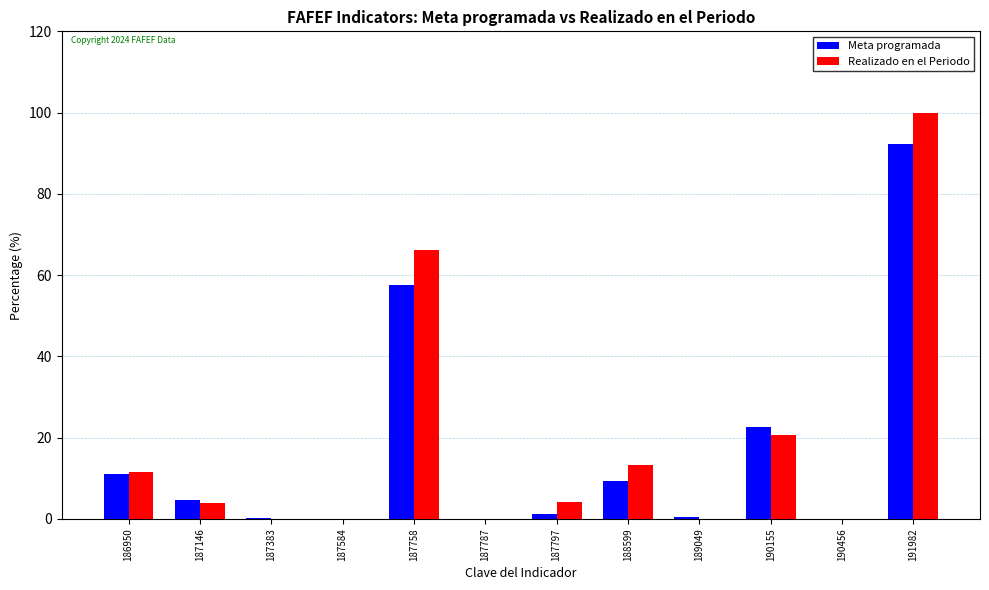

What is the sum of all Realizado en el Periodo values?

219.6